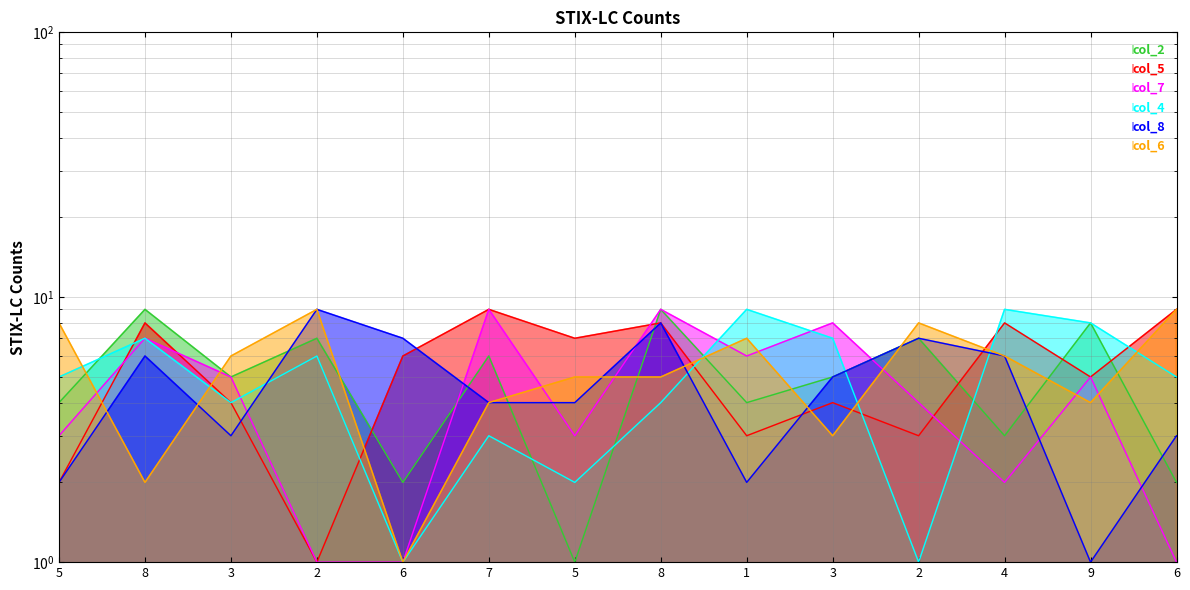

What is the average value of the col_2 series?

5